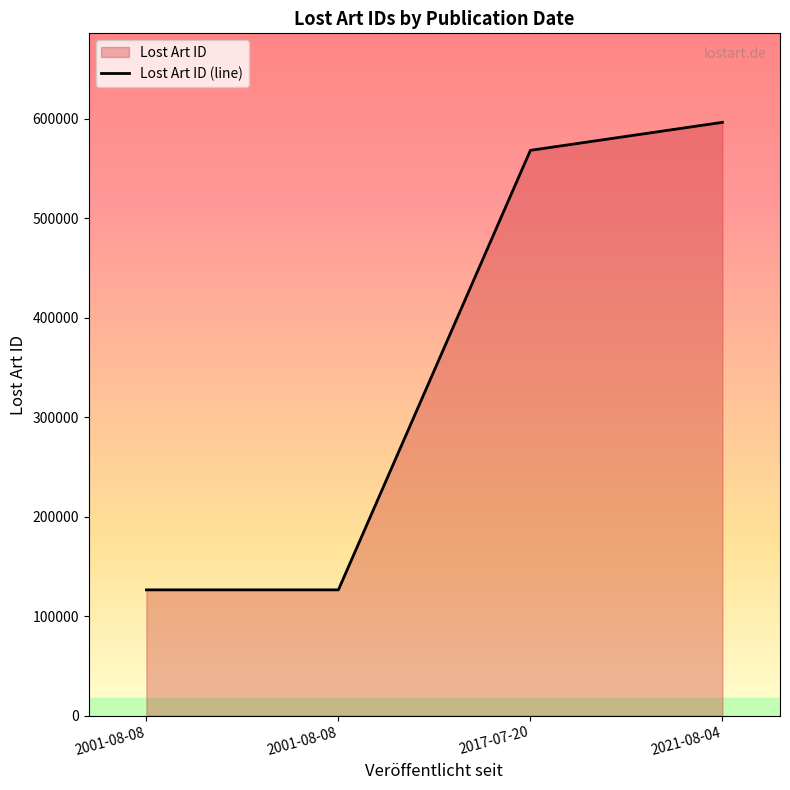

List the labels in order of value, largest first.

2021-08-04, 2017-07-20, 2001-08-08, 2001-08-08